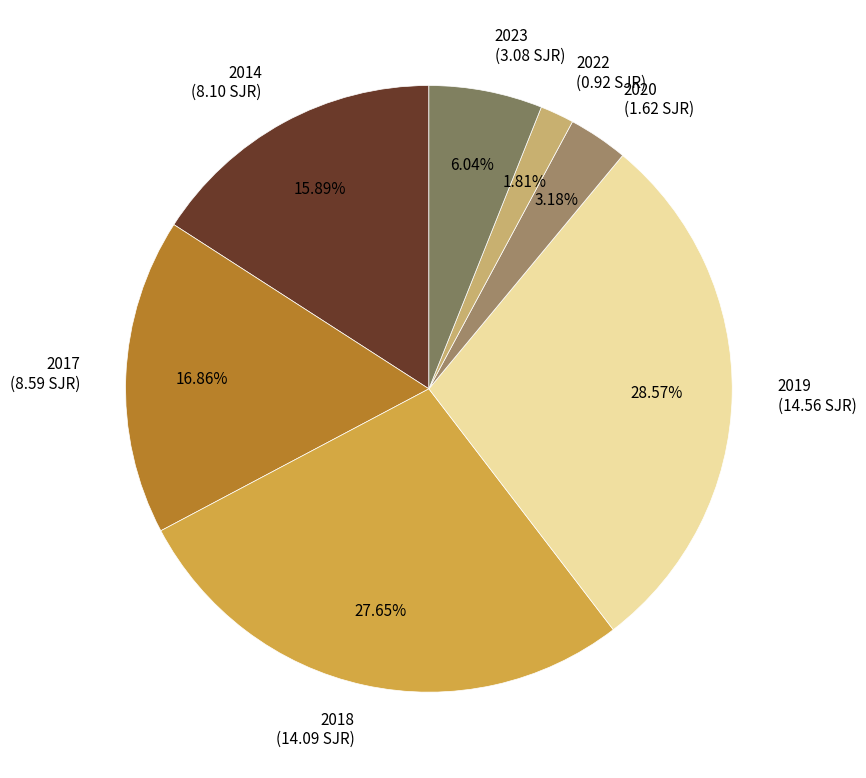

What is the largest slice in the pie chart?

2019 (14.56 SJR)